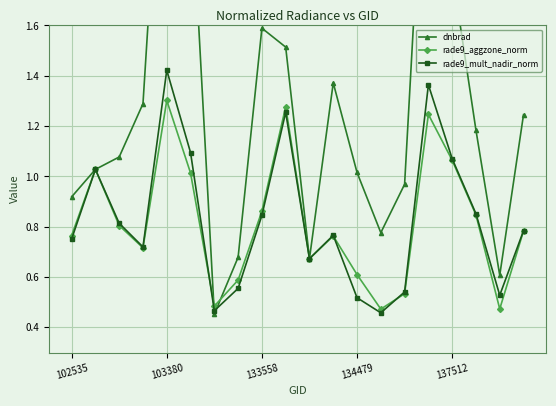

What position from the right is 18?

2